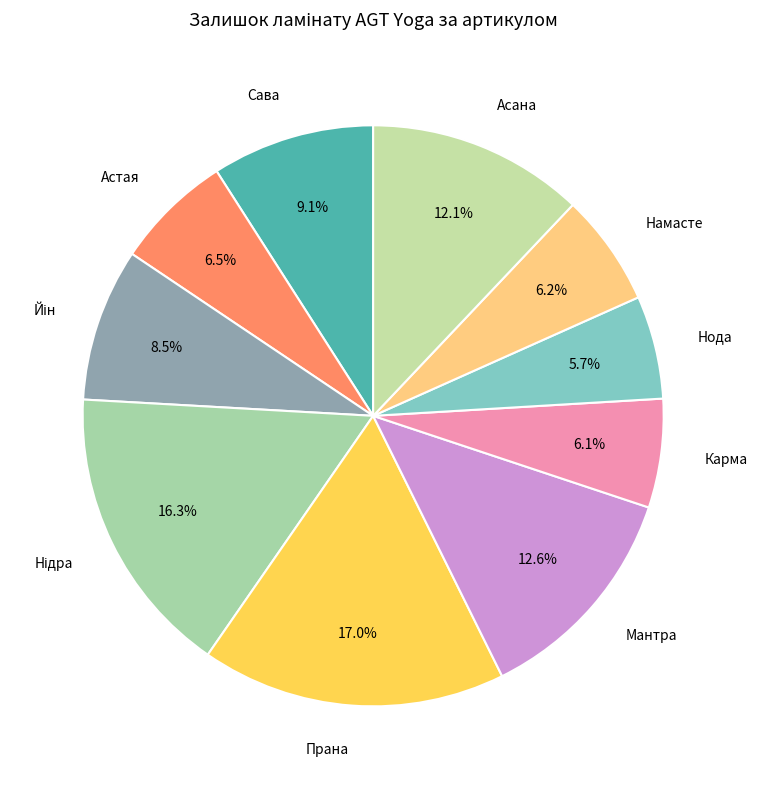

Approximately how many times larger is the value at Прана compared to Сава?

1.9